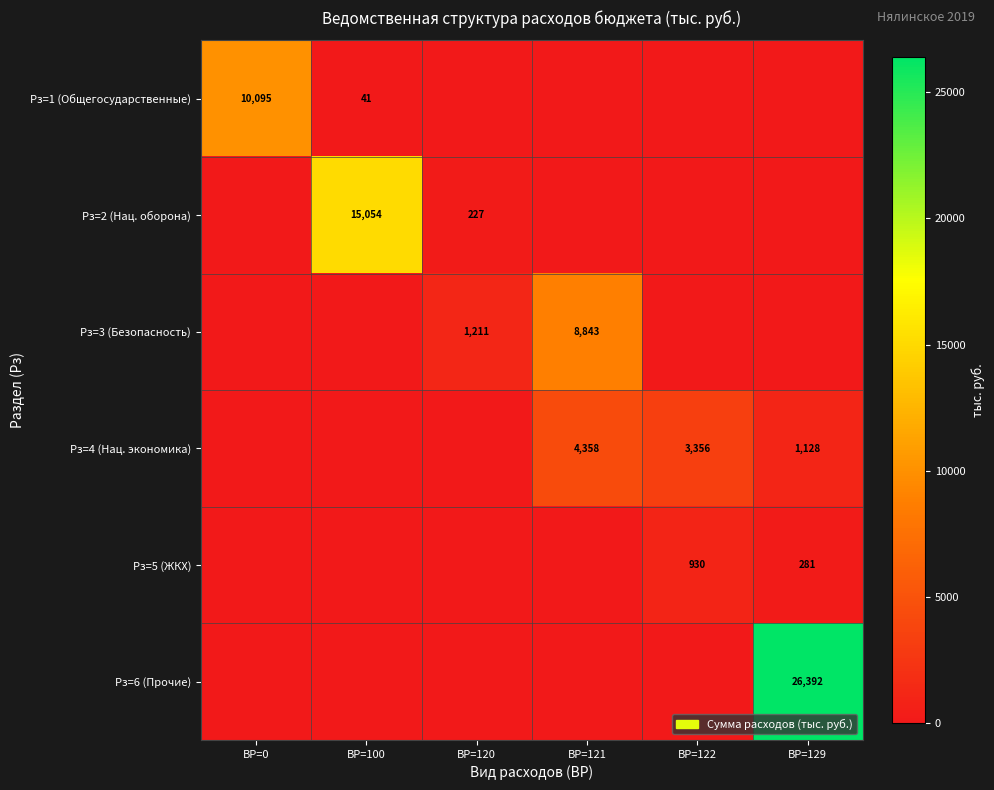

The Рз=5 (ЖКХ) series shows 930 at ВР=122. True or false?

True